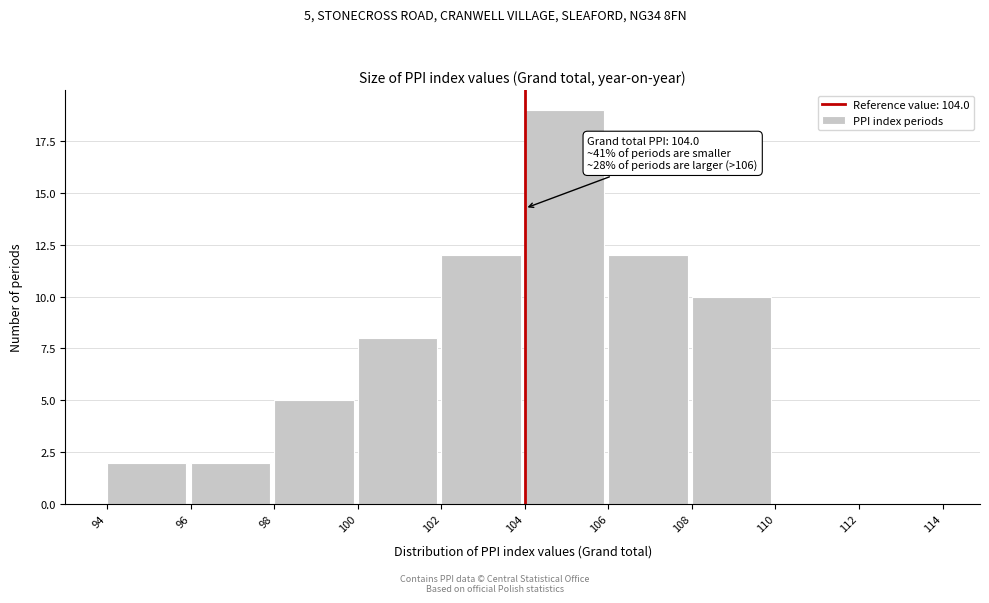

Which range on the x-axis has the tallest bar?

104 to 106